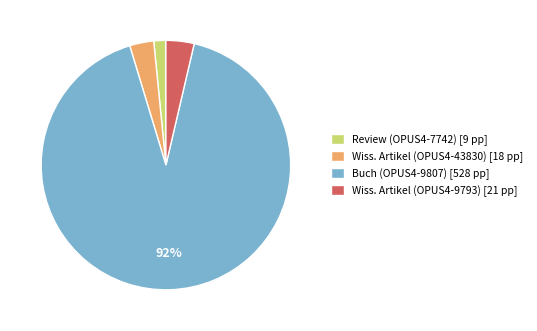

To the nearest percent, what is the average slice percentage?

25%